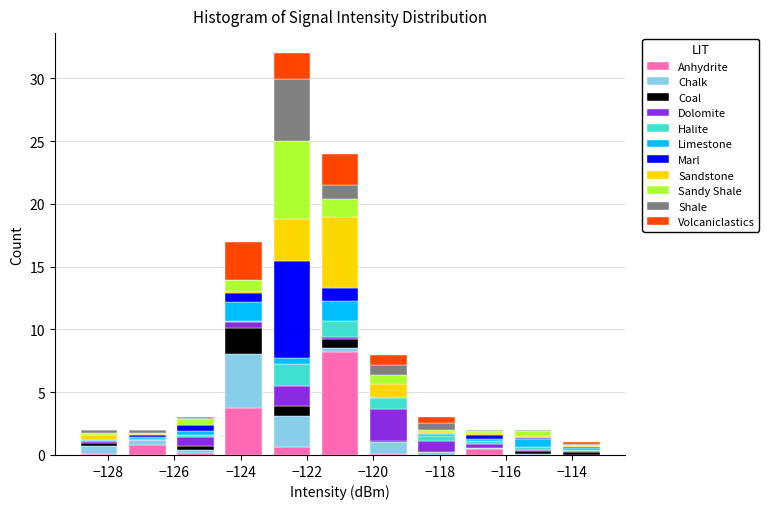

What is the total height of the stacked bar covering -114.4 to -113.0 on the x-axis? Neither the bar edges nor the heights are printed on the chart, so give them approximately, as read against the axes.

1